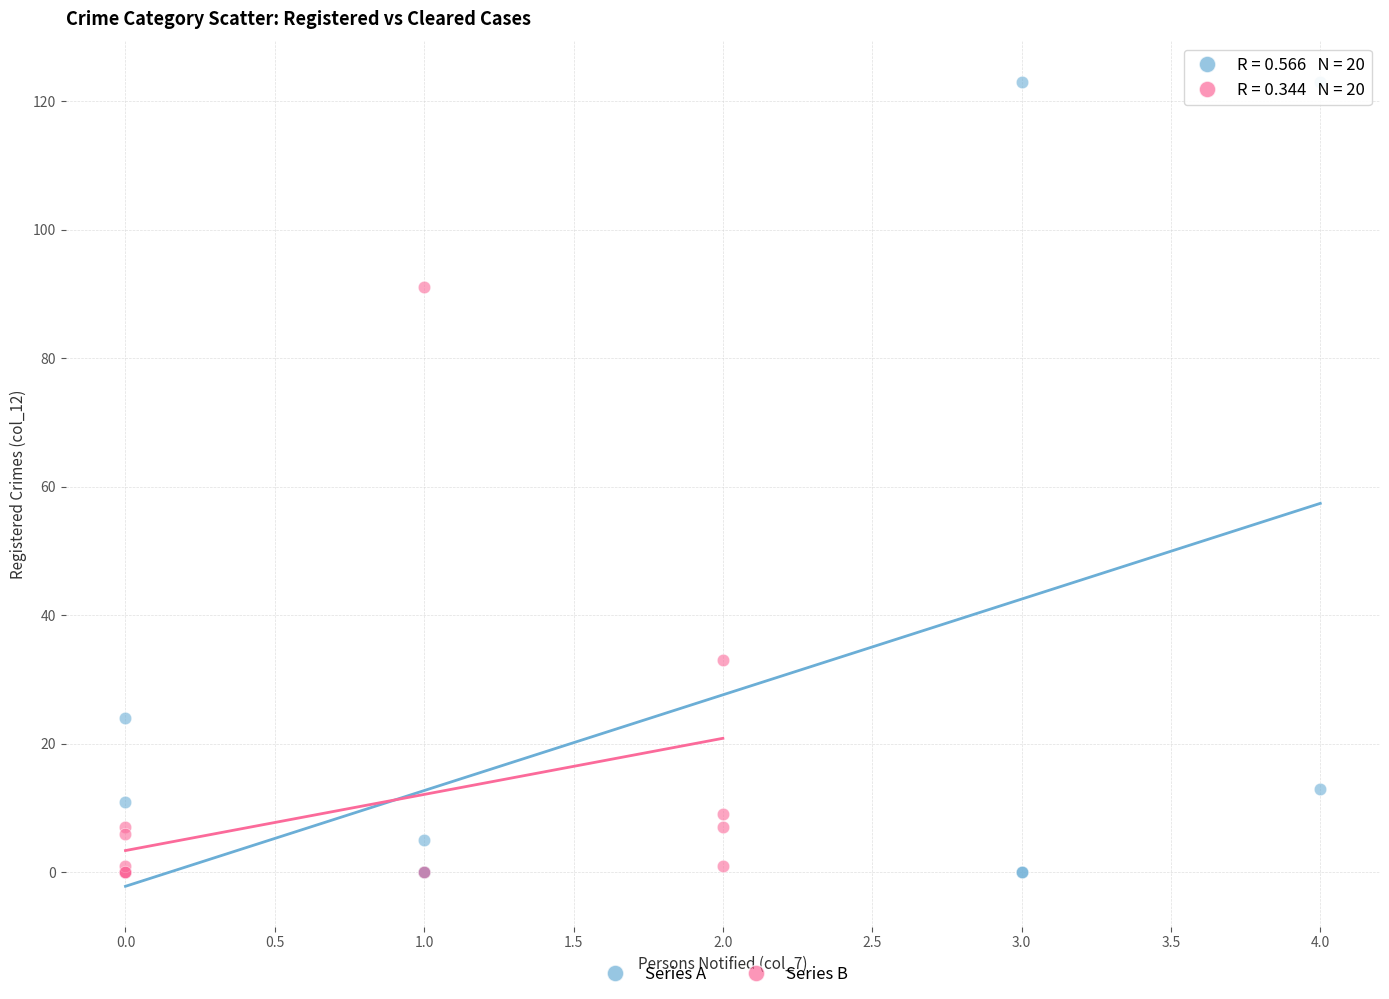

Which series has the largest Y range (max minus min)?

Series A